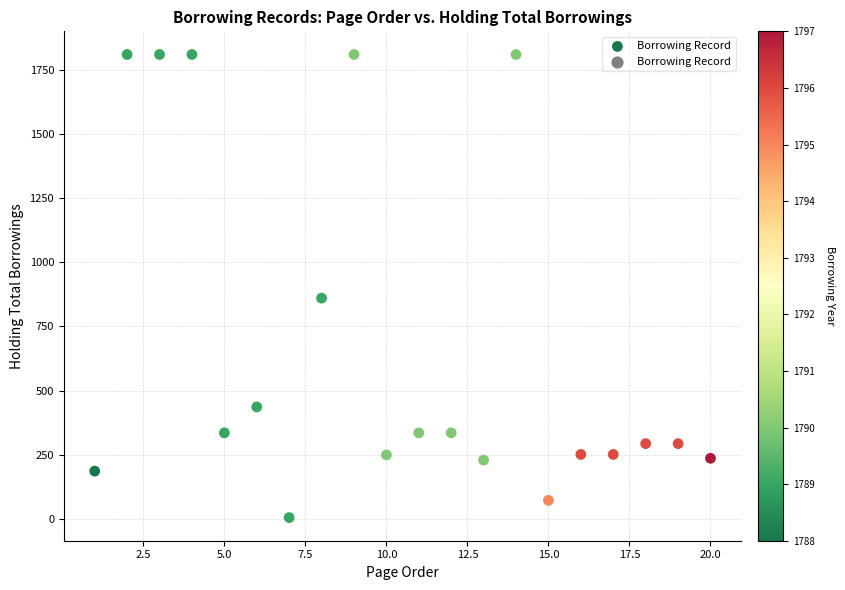

What Y value in the scatter plot is closest to 907?

860